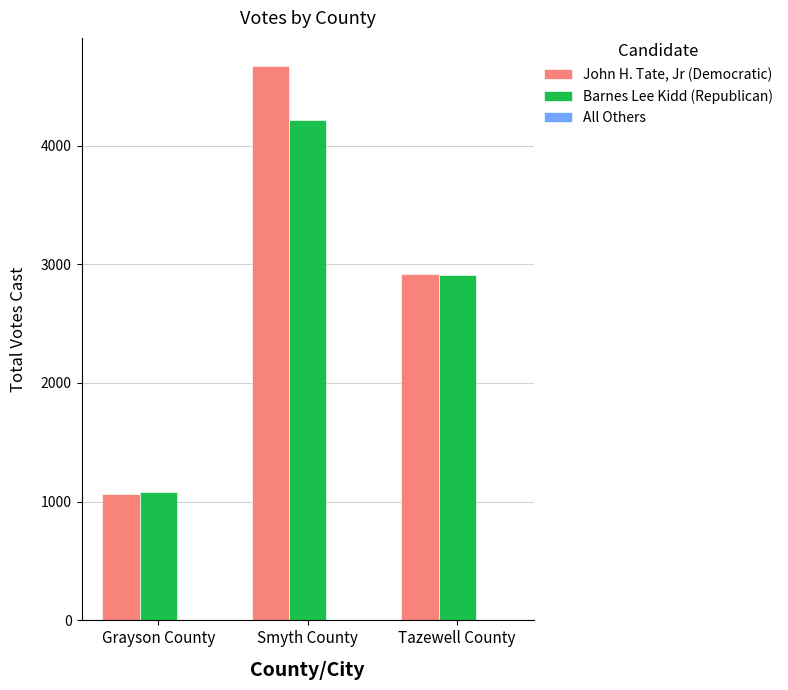

Is it true that John H. Tate, Jr (Democratic) equals 1067 at Grayson County?

True